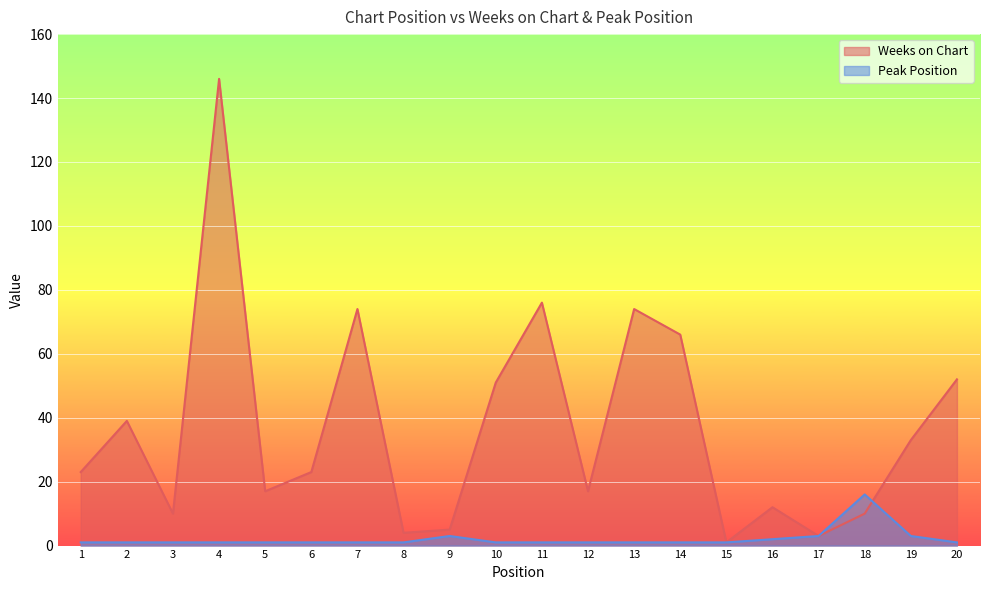

What is the value of the Peak Position point at the 18th from the left?

16